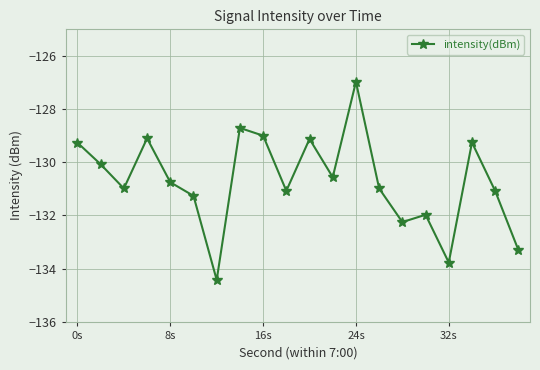

What is the value of the 5th point from the left?

-130.8